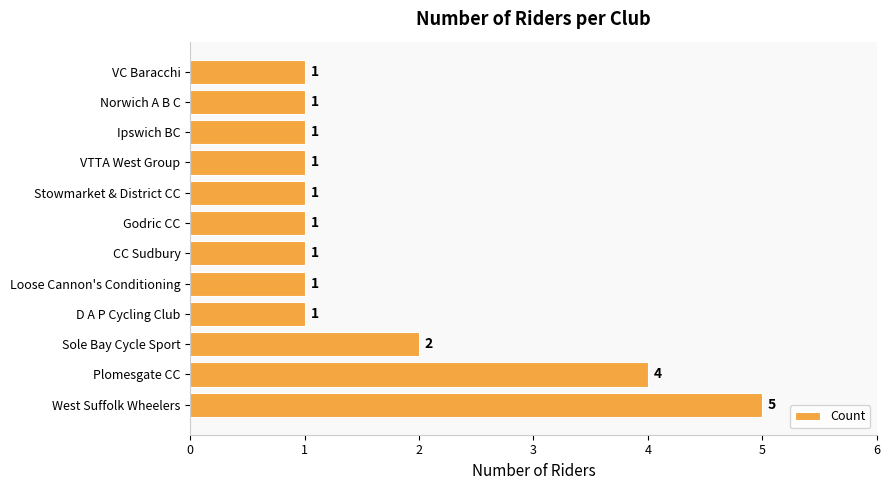

What is the sum of all values?

20